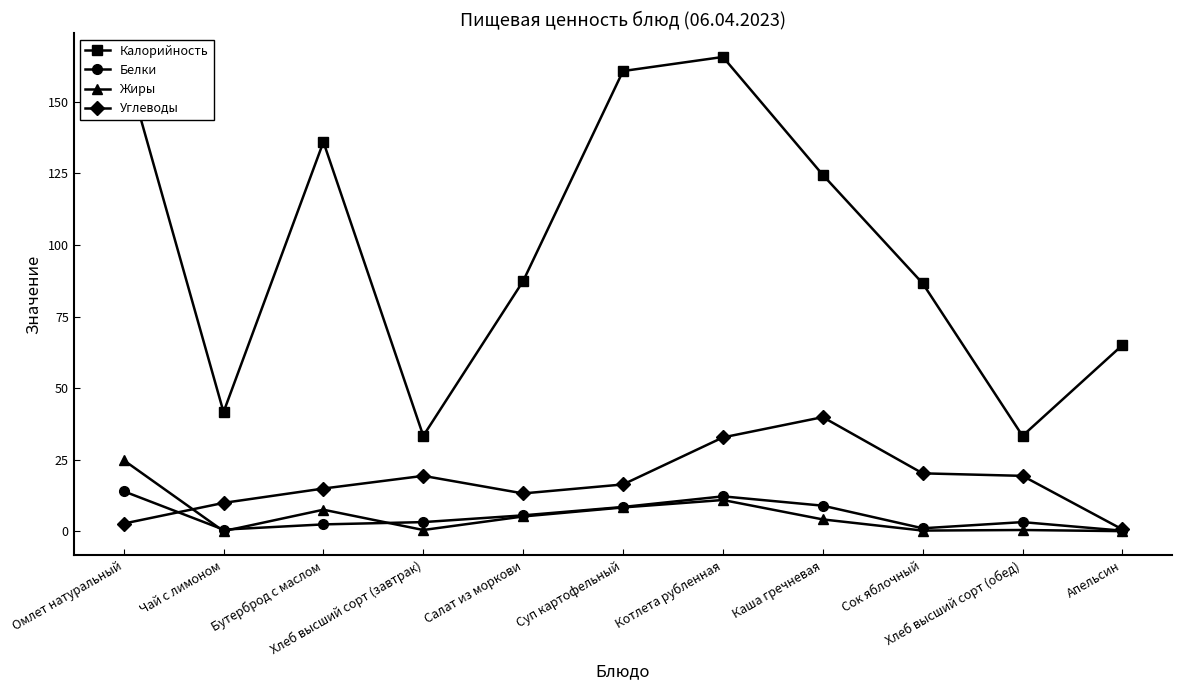

What is the label of the 4th point from the left?

Хлеб высший сорт (завтрак)